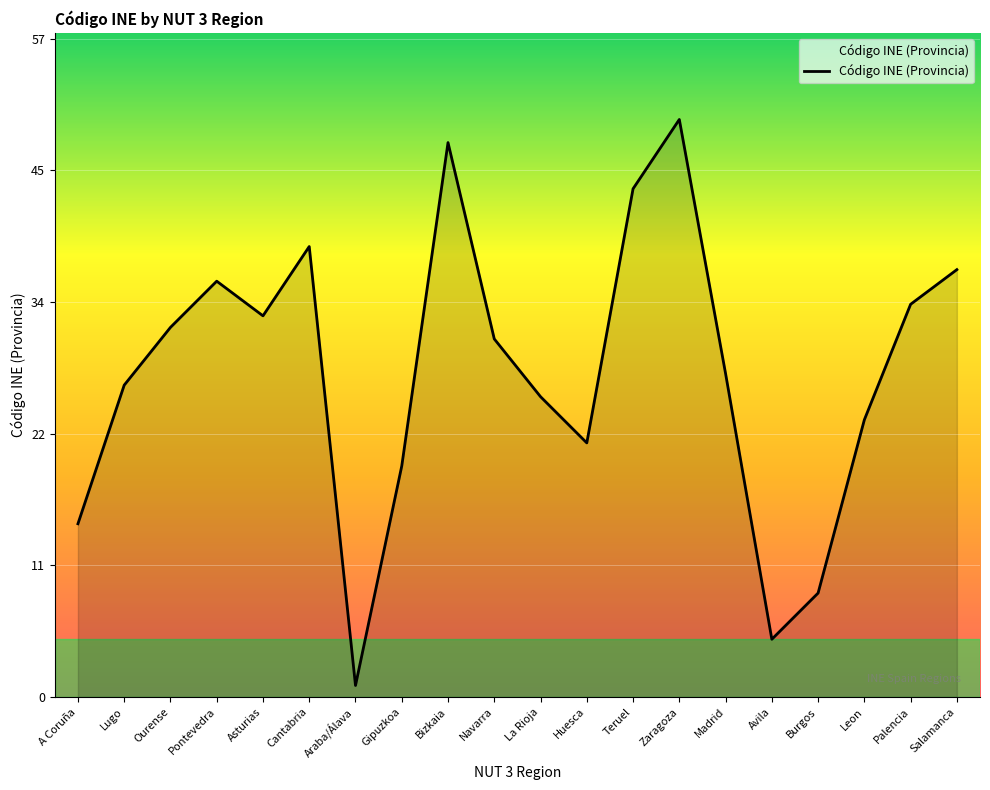

Which has a higher value, Burgos or Teruel?

Teruel